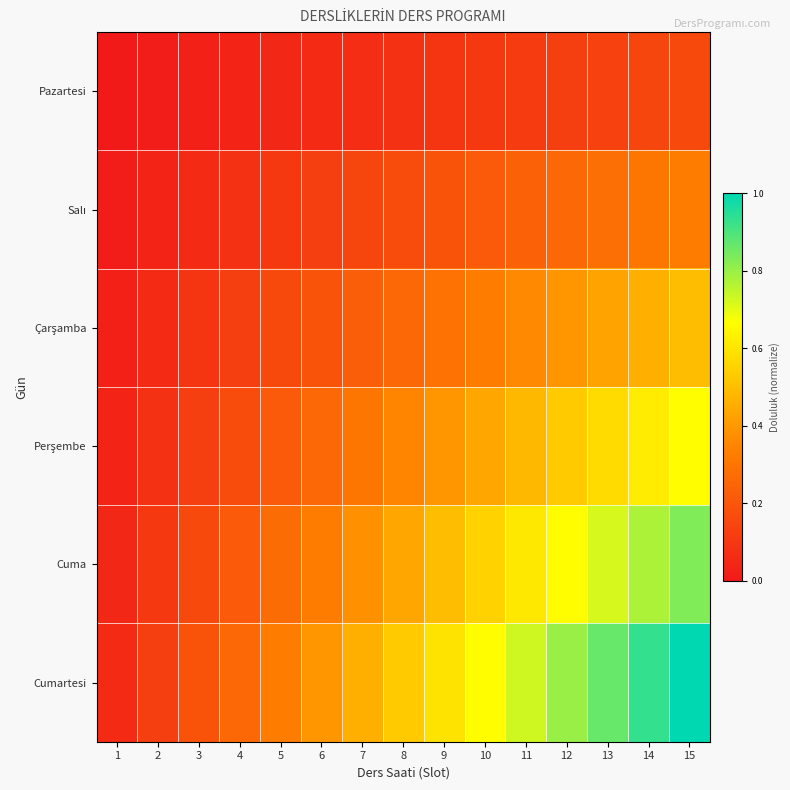

Rank the series at 14 from highest to lowest value.

Cumartesi, Cuma, Perşembe, Çarşamba, Salı, Pazartesi